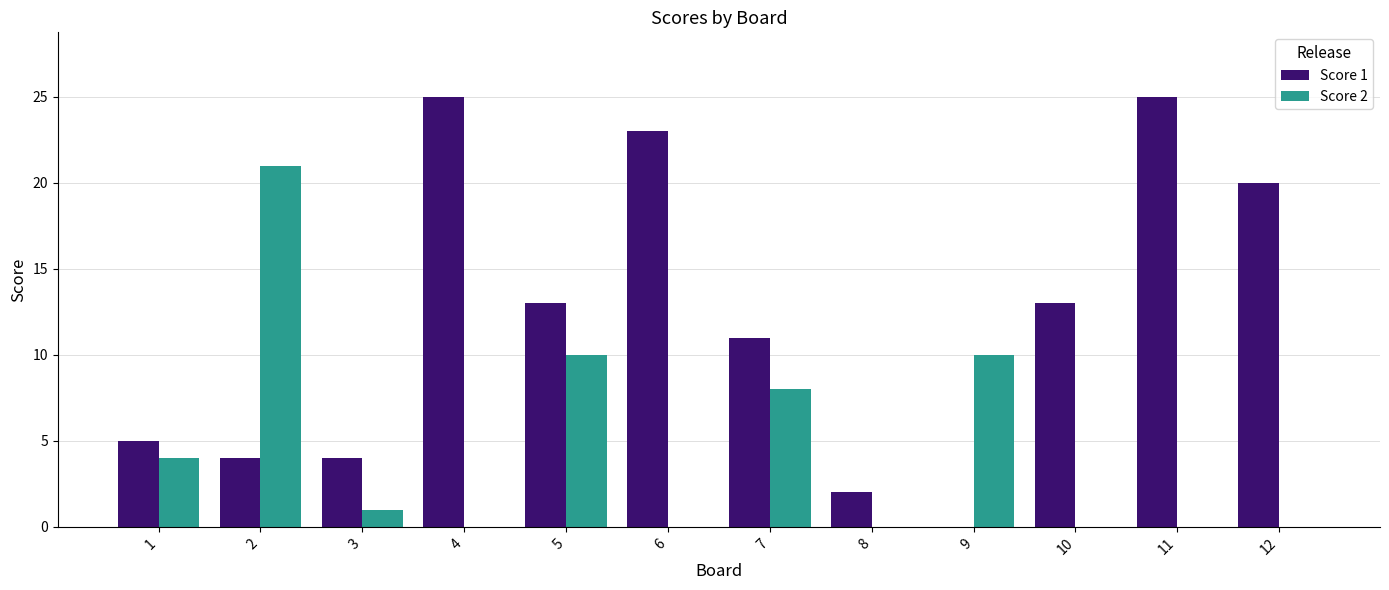

How many data points does each series have?

12